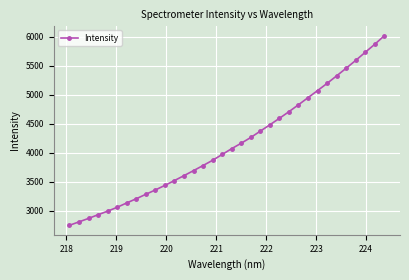

What is the smallest value displayed?

2753.3